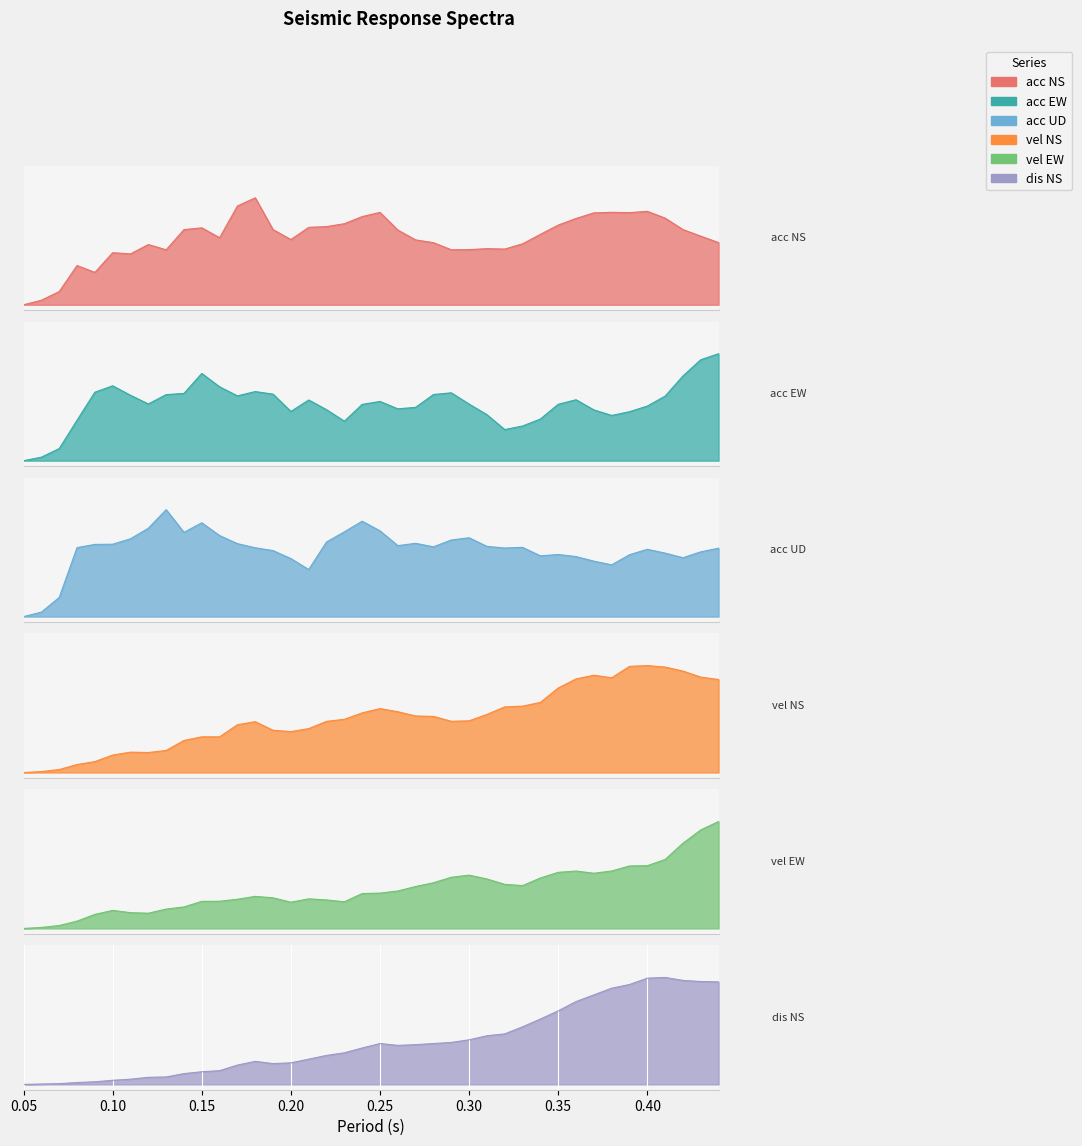

True or false: vel NS and dis NS cross at least once.

True